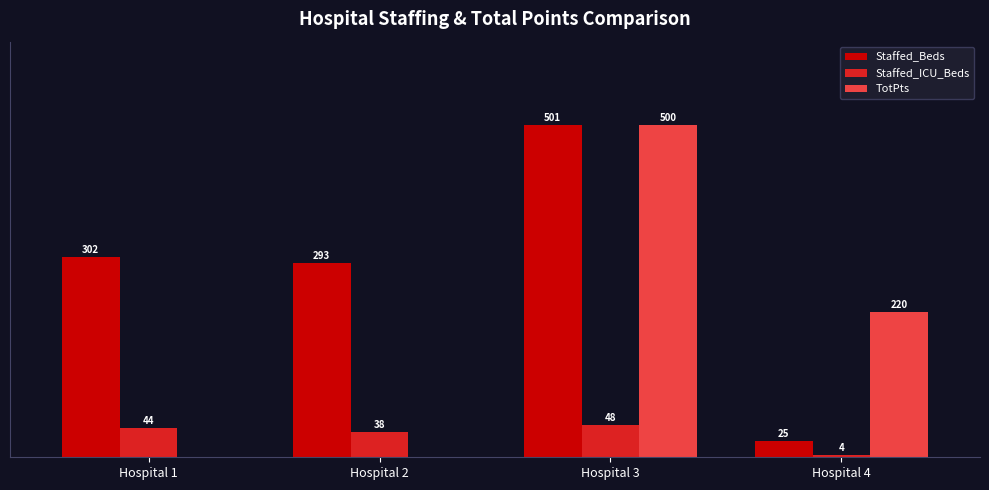

Which category has the highest value in the Staffed_Beds series?

Hospital 3